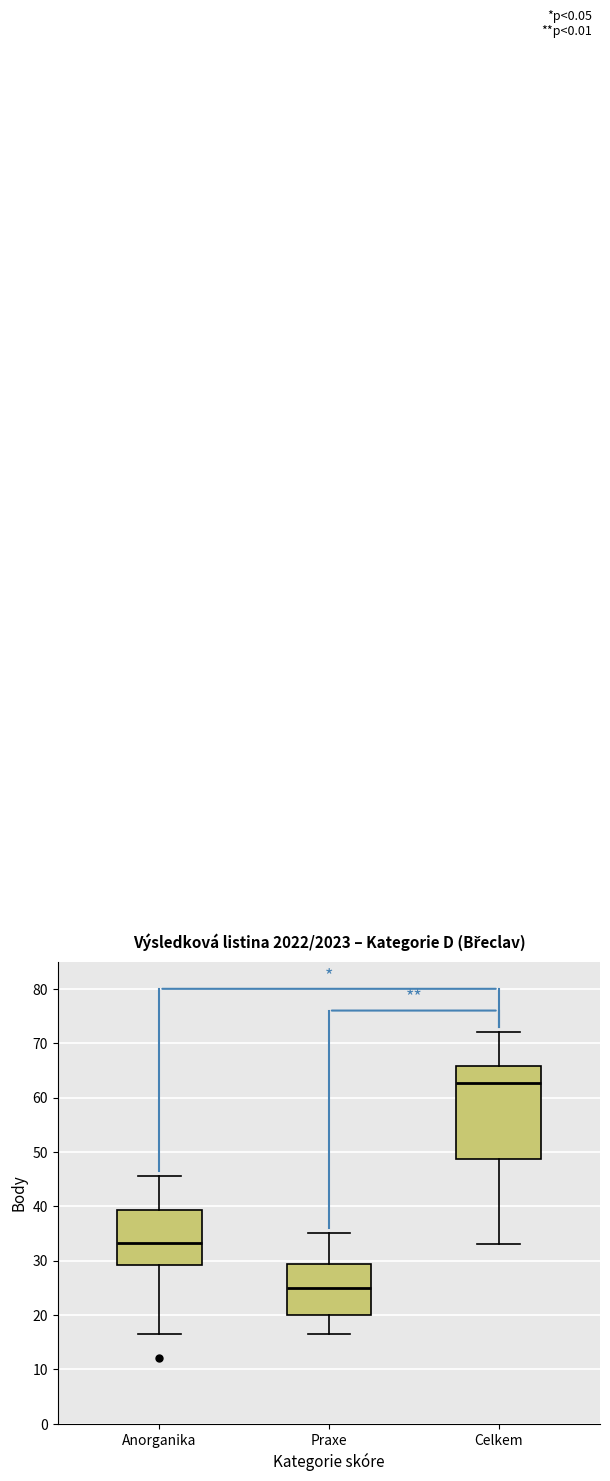

Which box has the lowest median line?

Praxe